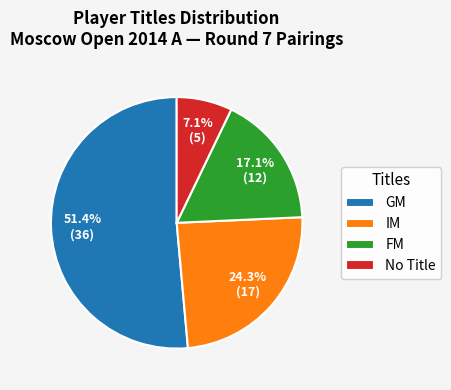

Does any single category account for the majority?

Yes